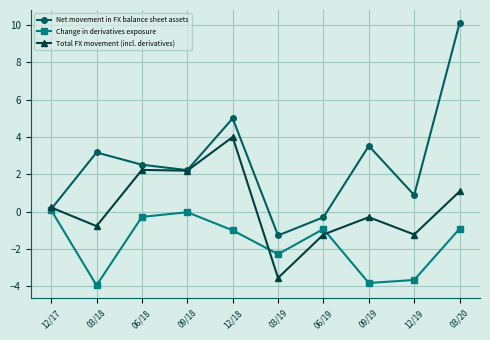

The Change in derivatives exposure series shows -2.6 at 03/18. True or false?

False